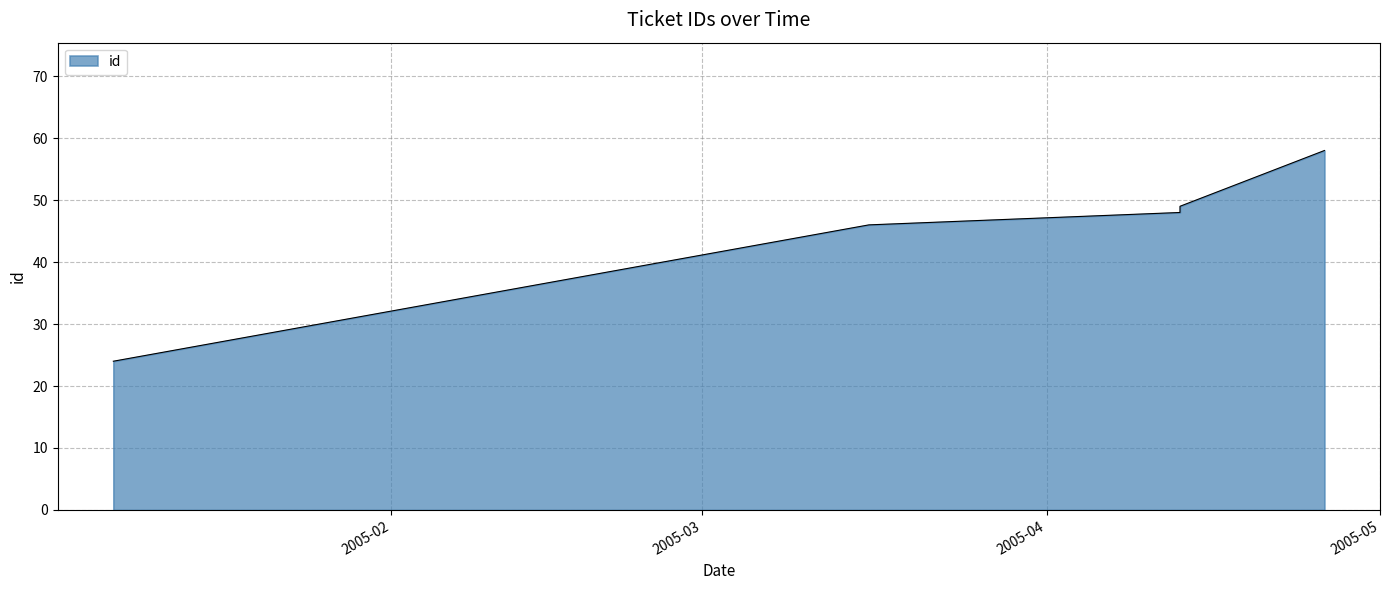

What is the label of the 4th point from the right?

2005-04-13